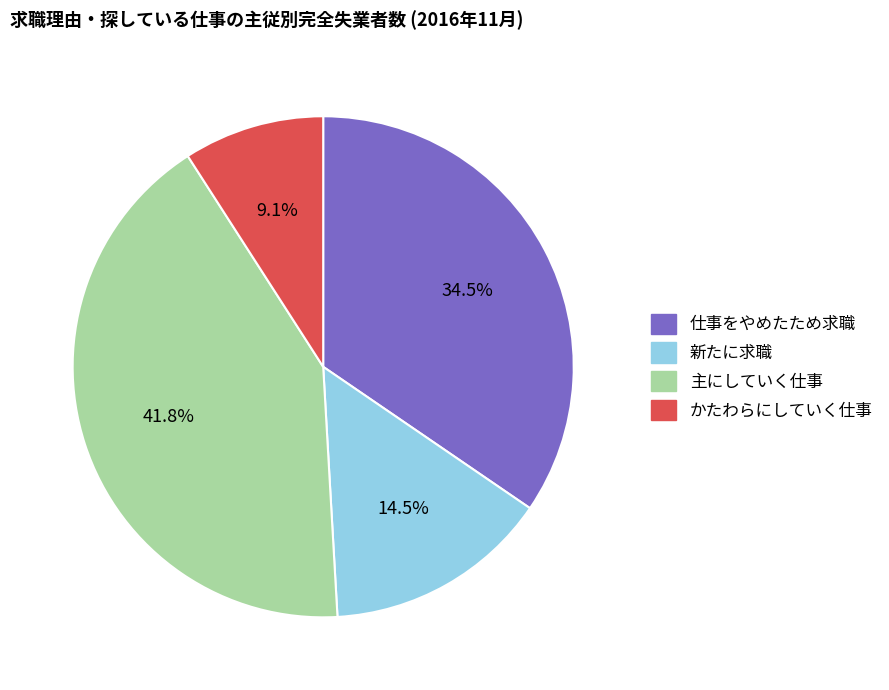

Combined, what portion of the pie is 主にしていく仕事 and 仕事をやめたため求職?

76.4%